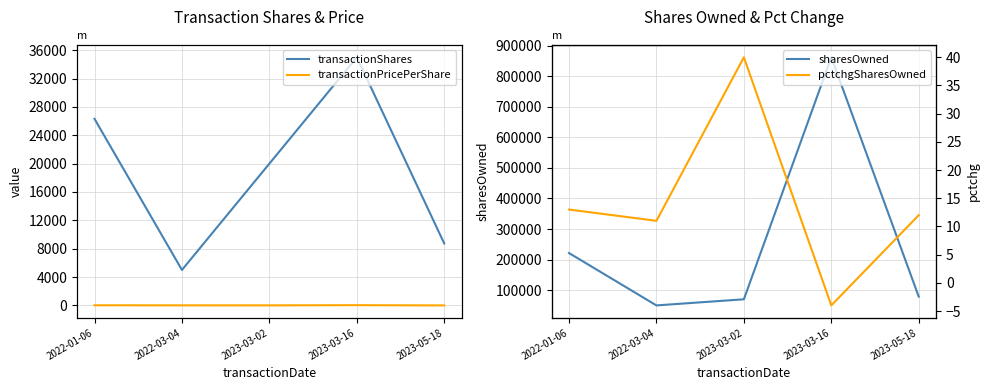

In pctchgSharesOwned, how many points are lower than both neighbors (excluding endpoints)?

2